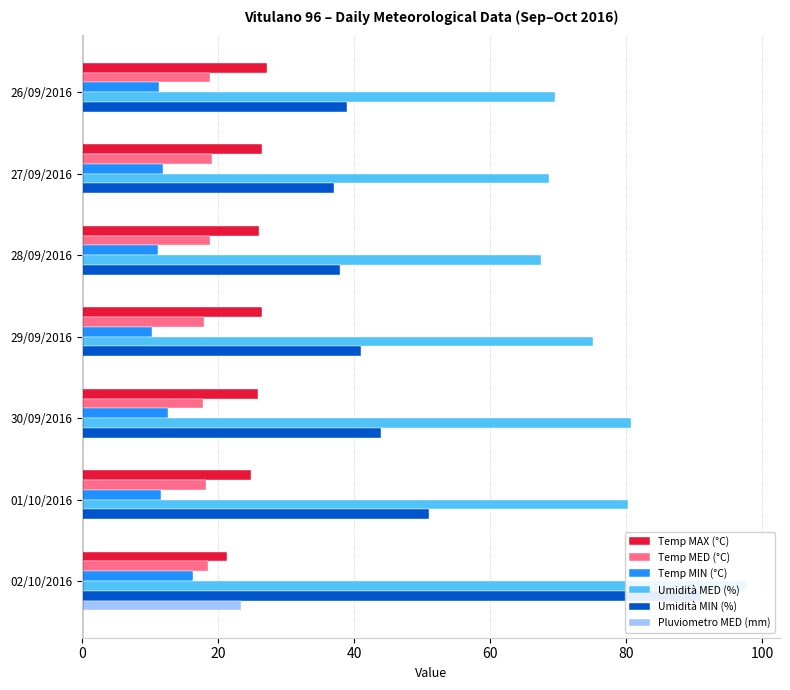

What is the average value of the Temp MED (°C) series?

18.5